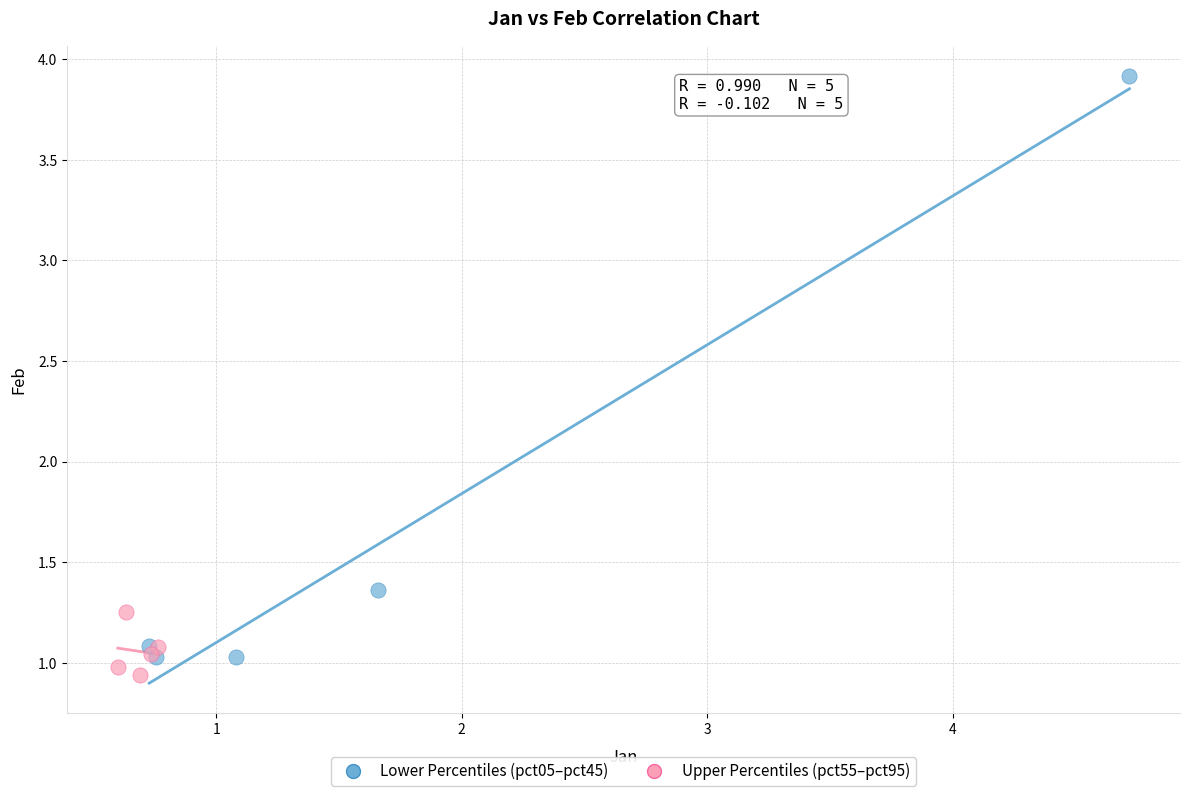

Which series reaches the maximum Y coordinate?

Lower Percentiles (pct05–pct45)